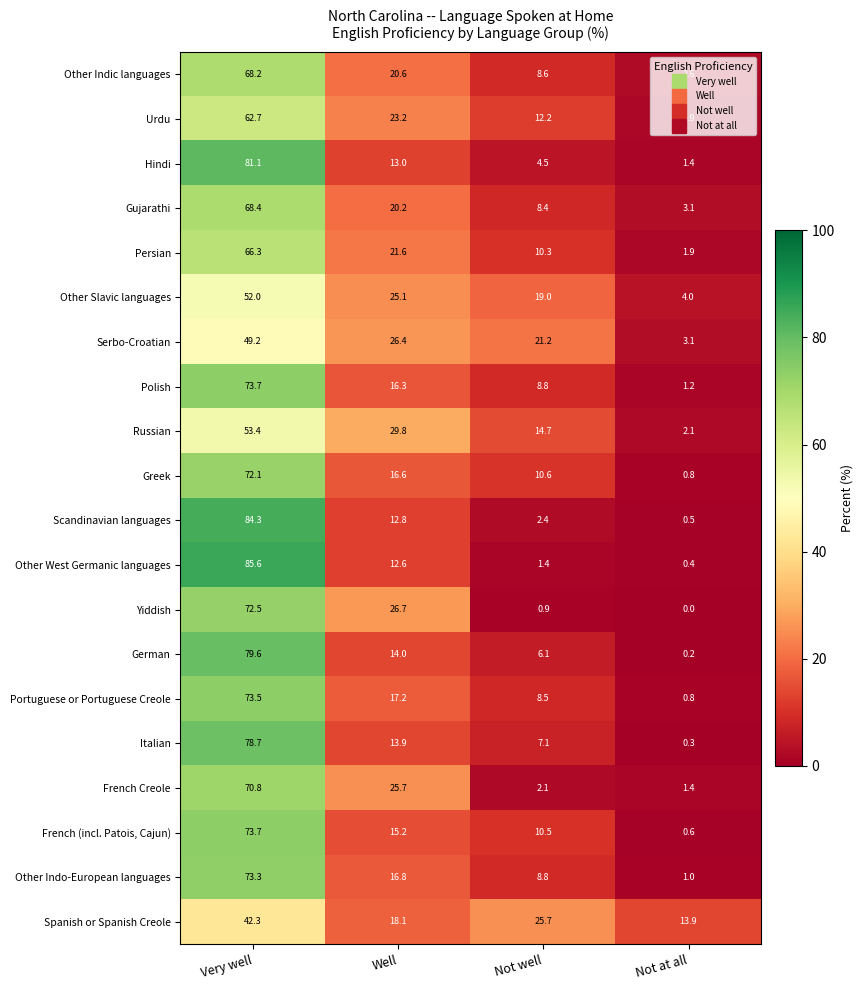

Which series has the widest spread of values?

Other West Germanic languages